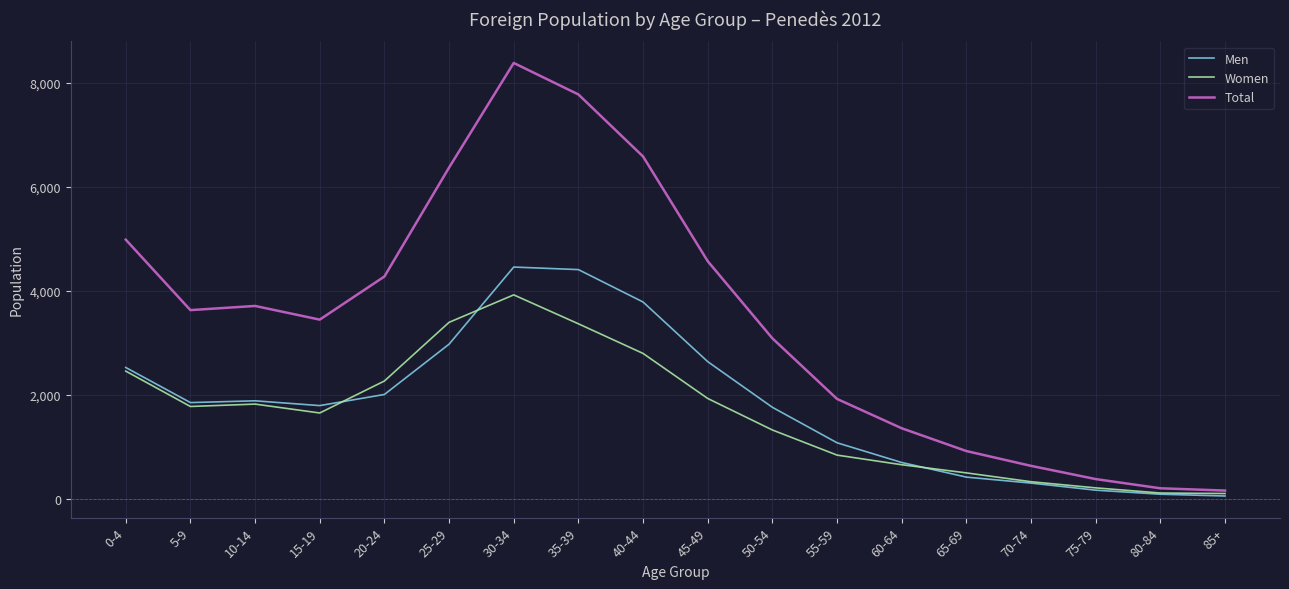

Is it true that Total equals 3711 at 10-14?

True